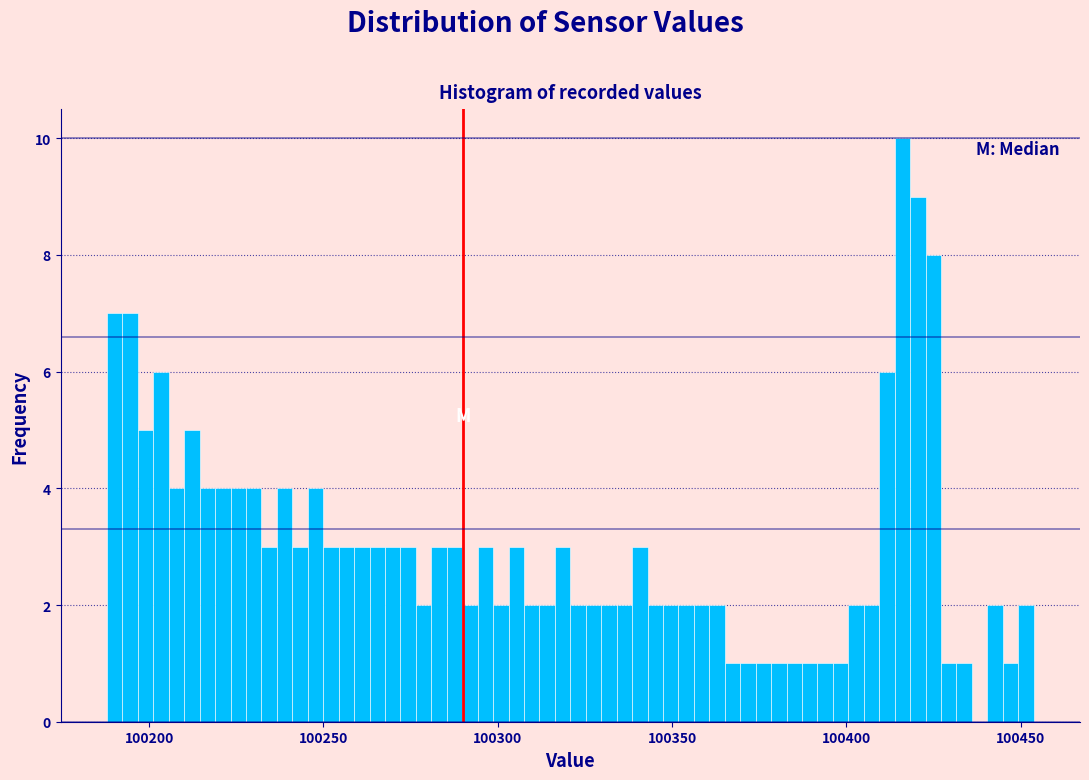

Read against the x-axis, roughly where is the centre of the tallest bar?

100415